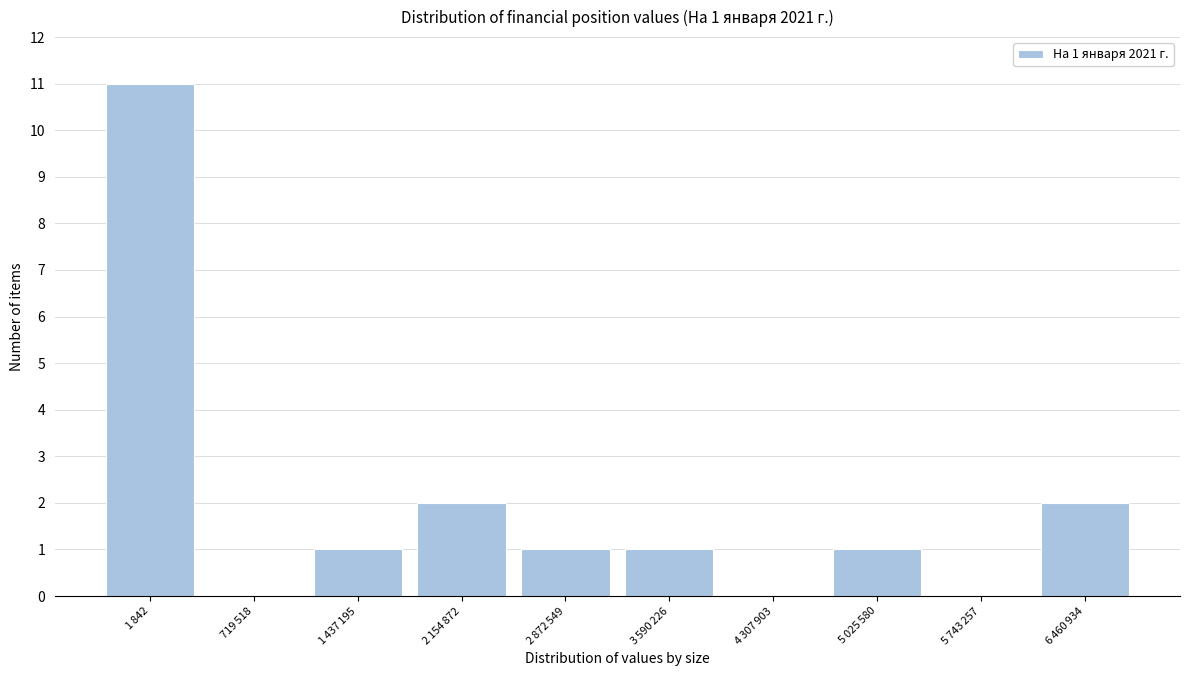

What is the greatest value displayed?

11